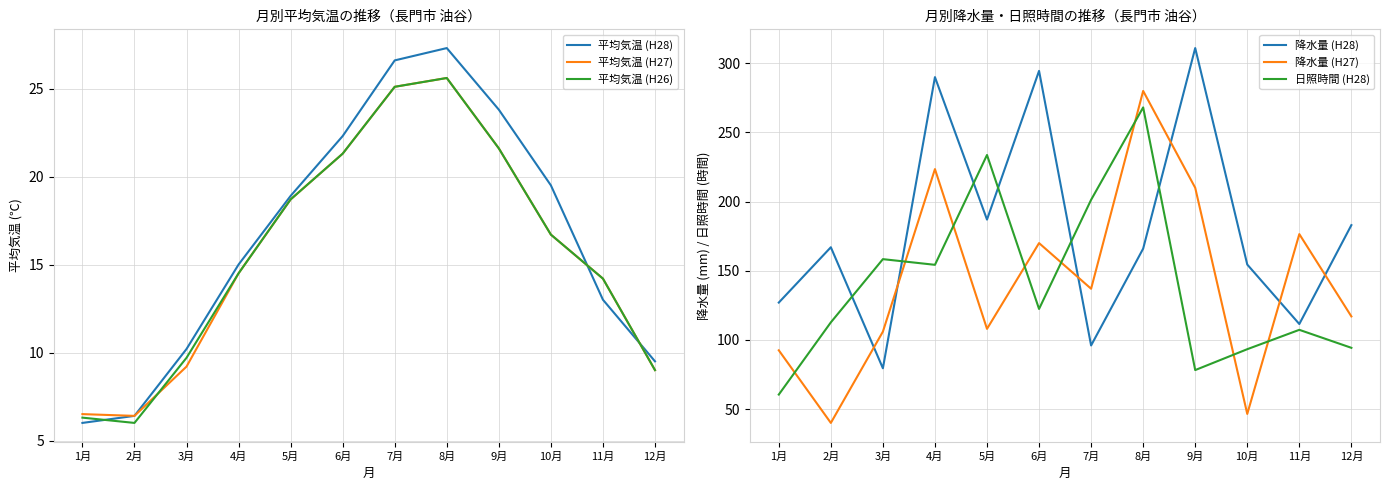

Reading left to right, transcribe all the data shown in this chart.

平均気温 (H28): 1月=6.0	2月=6.4	3月=10.2	4月=15.0	5月=18.9	6月=22.3	7月=26.6	8月=27.3	9月=23.8	10月=19.5	11月=13.0	12月=9.5
平均気温 (H27): 1月=6.5	2月=6.4	3月=9.2	4月=14.5	5月=18.7	6月=21.3	7月=25.1	8月=25.6	9月=21.6	10月=16.7	11月=14.2	12月=9.0
平均気温 (H26): 1月=6.3	2月=6.0	3月=9.7	4月=14.5	5月=18.7	6月=21.3	7月=25.1	8月=25.6	9月=21.6	10月=16.7	11月=14.2	12月=9.0
降水量 (H28): 1月=127.0	2月=167.0	3月=79.5	4月=290.0	5月=187.0	6月=294.5	7月=96.0	8月=166.0	9月=311.0	10月=154.5	11月=111.5	12月=183.0
降水量 (H27): 1月=92.5	2月=40.0	3月=106.0	4月=223.5	5月=108.0	6月=170.0	7月=137.0	8月=280.0	9月=210.0	10月=46.5	11月=176.5	12月=117.0
日照時間 (H28): 1月=60.5	2月=112.7	3月=158.4	4月=154.3	5月=233.7	6月=122.4	7月=201.3	8月=268.1	9月=78.2	10月=93.3	11月=107.3	12月=94.3